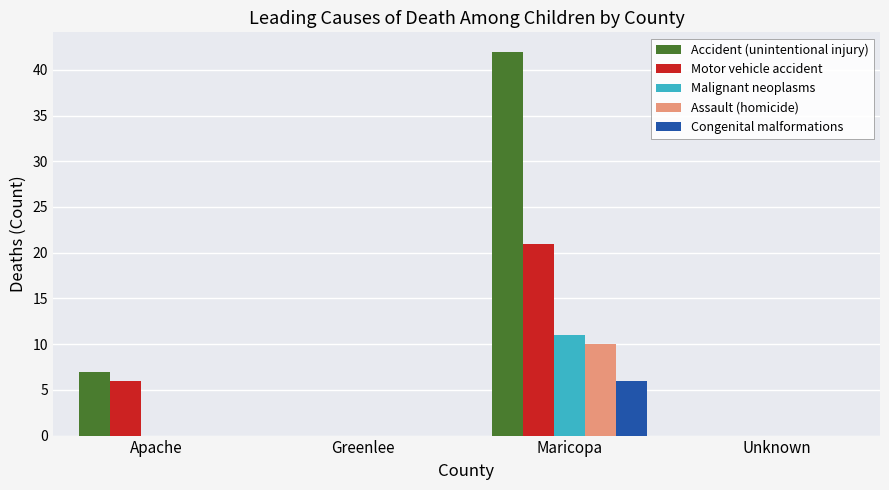

What is the average value of the Motor vehicle accident series?

7